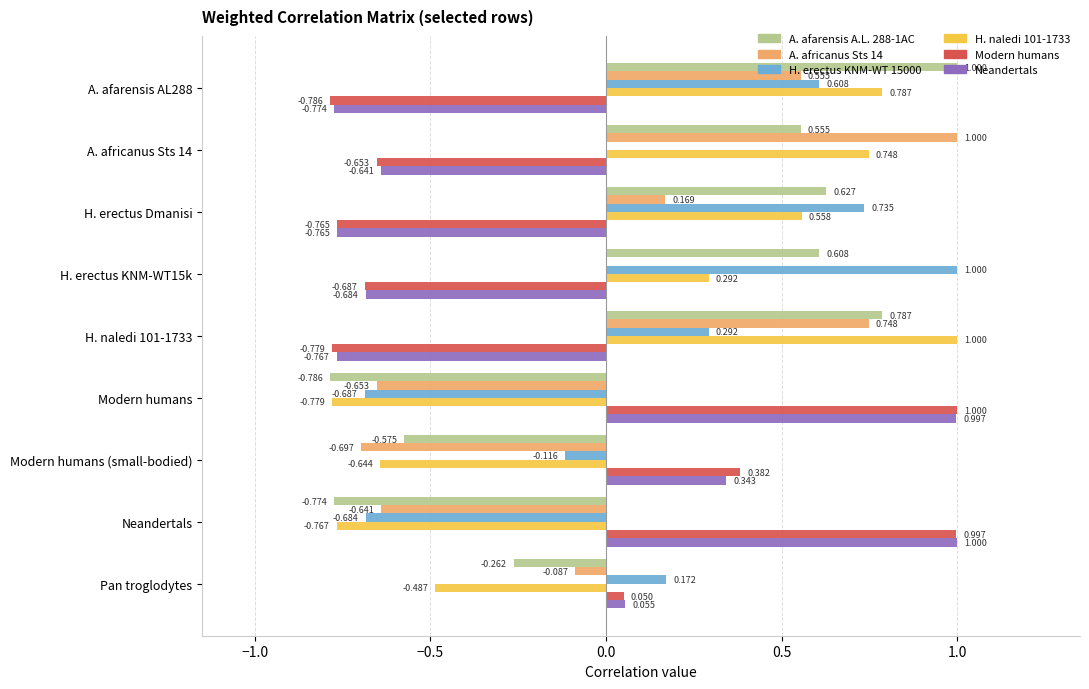

Is the value of A. afarensis A.L. 288-1AC at A. africanus Sts 14 greater than the value of H. naledi 101-1733 at H. naledi 101-1733?

No